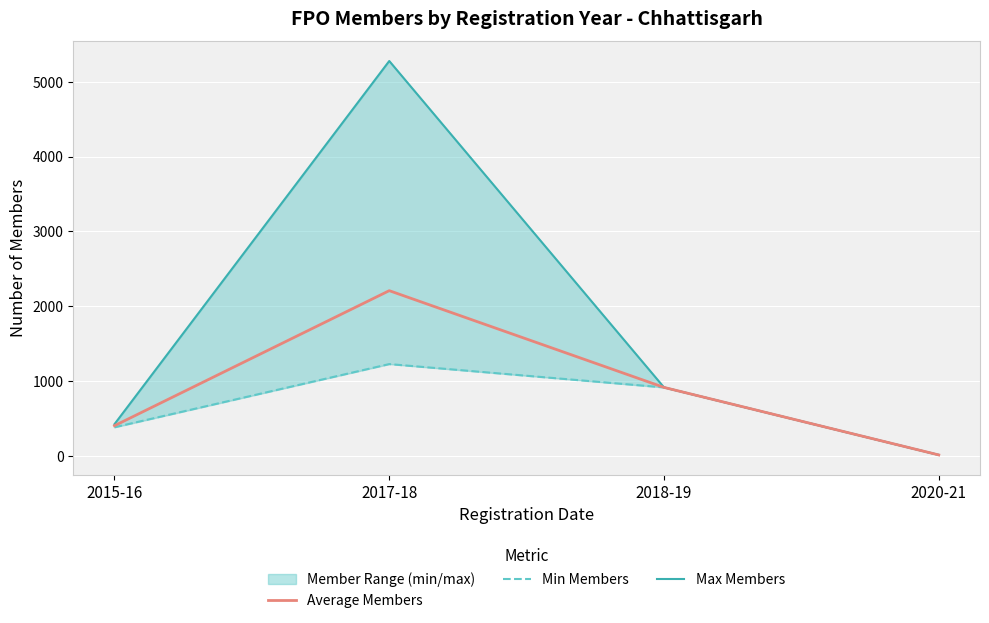

Which label corresponds to the smallest value in the chart?

2020-21